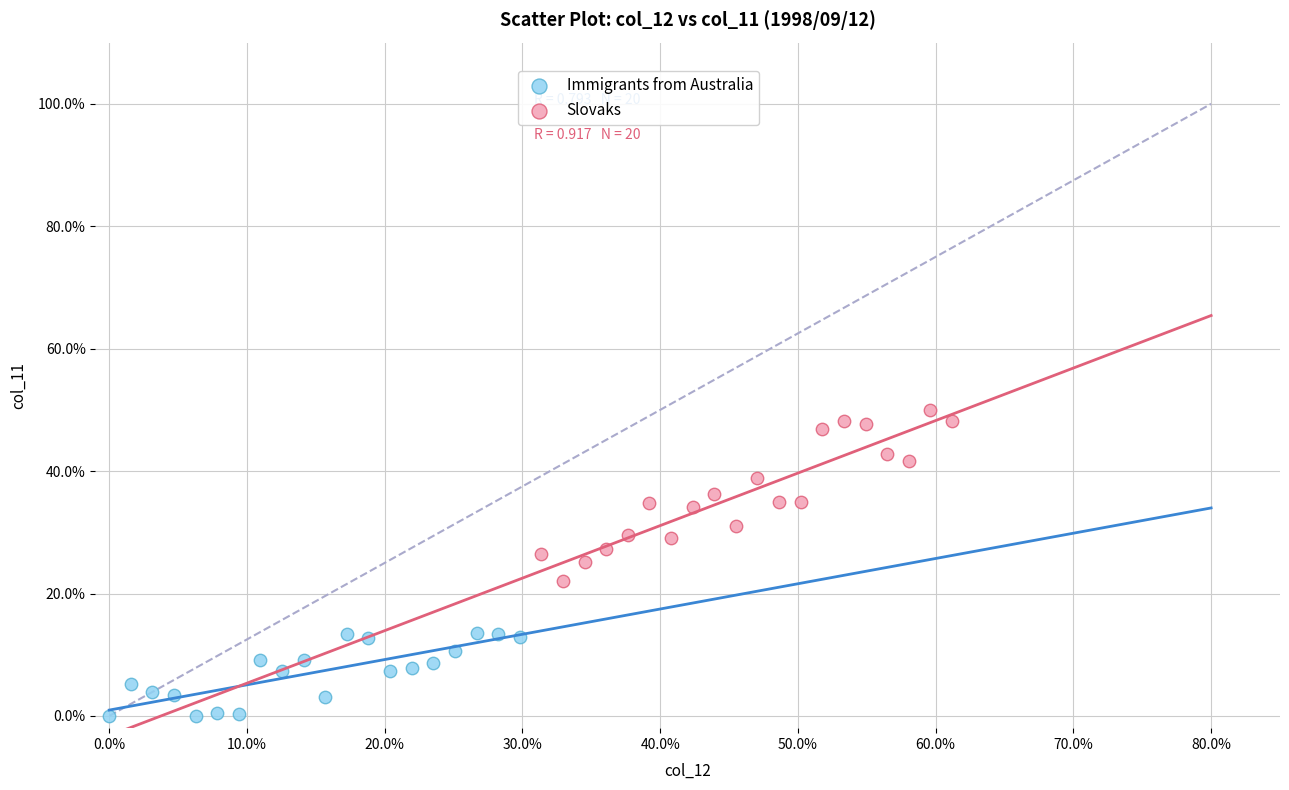

Which series contains the highest Y value?

Slovaks